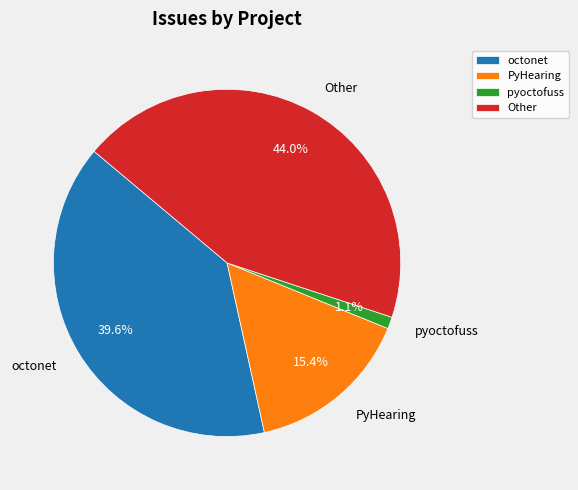

Approximately how many times larger is the value at octonet compared to pyoctofuss?

36.0